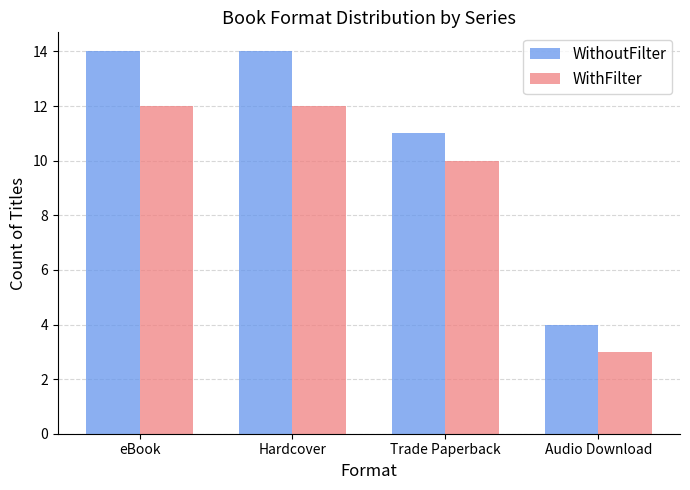

Is it true that WithoutFilter equals 4 at Trade Paperback?

False